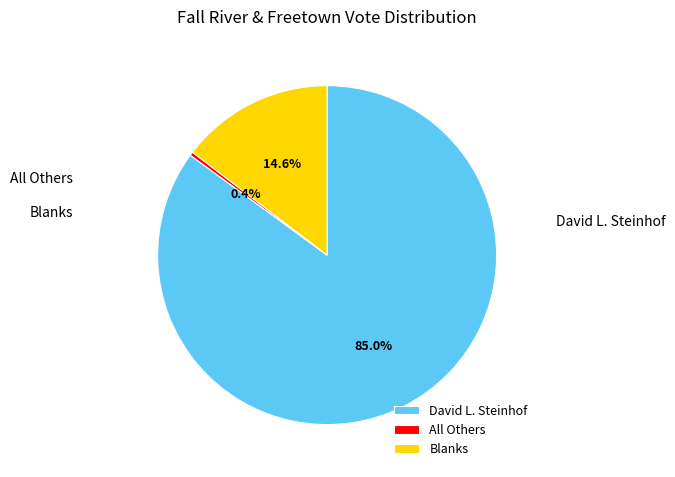

Count the number of slices in the pie.

3